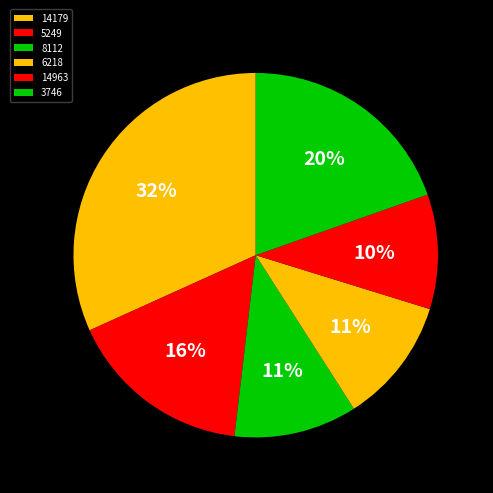

Is there any slice that represents more than half of the pie?

No